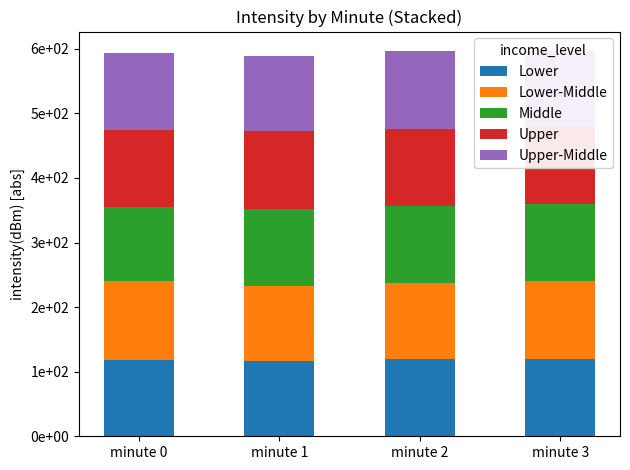

Is the value of Upper-Middle at minute 1 greater than the value of Lower at minute 2?

No